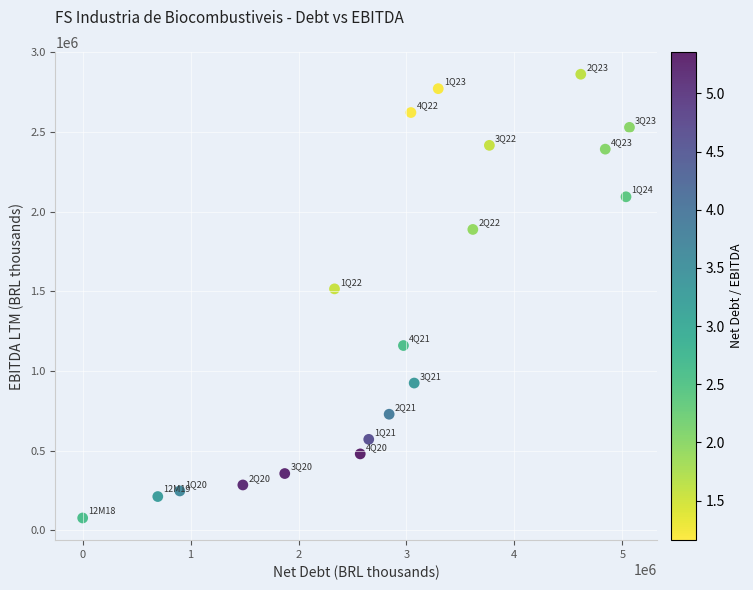

What is the range of X values (max minus min)?

5066503